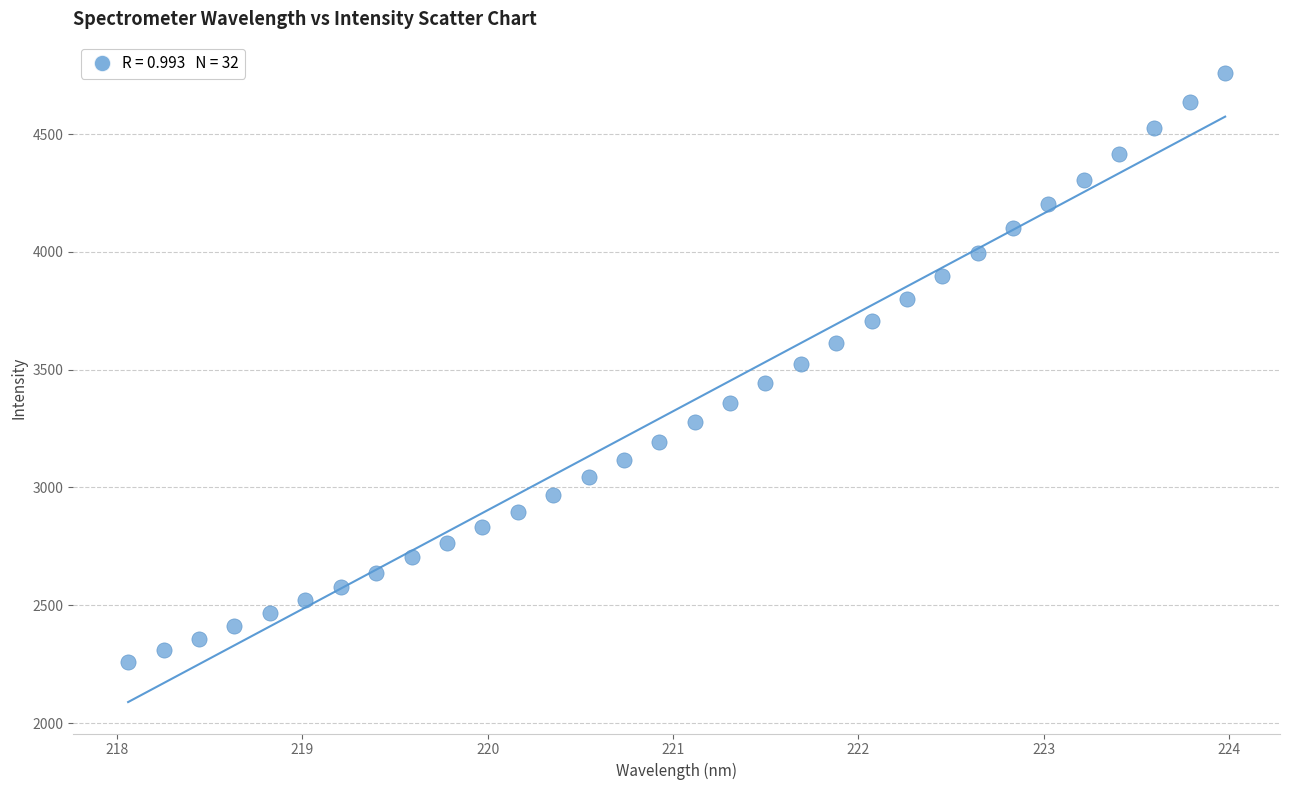

What is the range of Y values (max minus min)?

2498.4